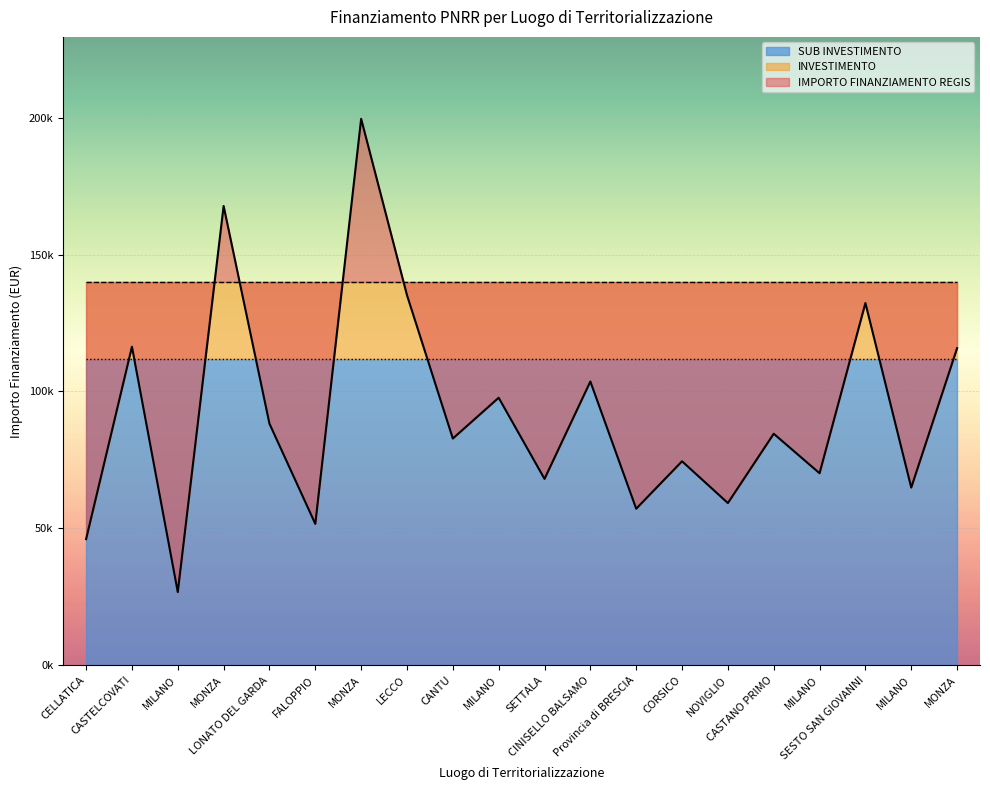

What are all the series names shown in the legend?

IMPORTO FINANZIAMENTO REGIS, INVESTIMENTO, SUB INVESTIMENTO